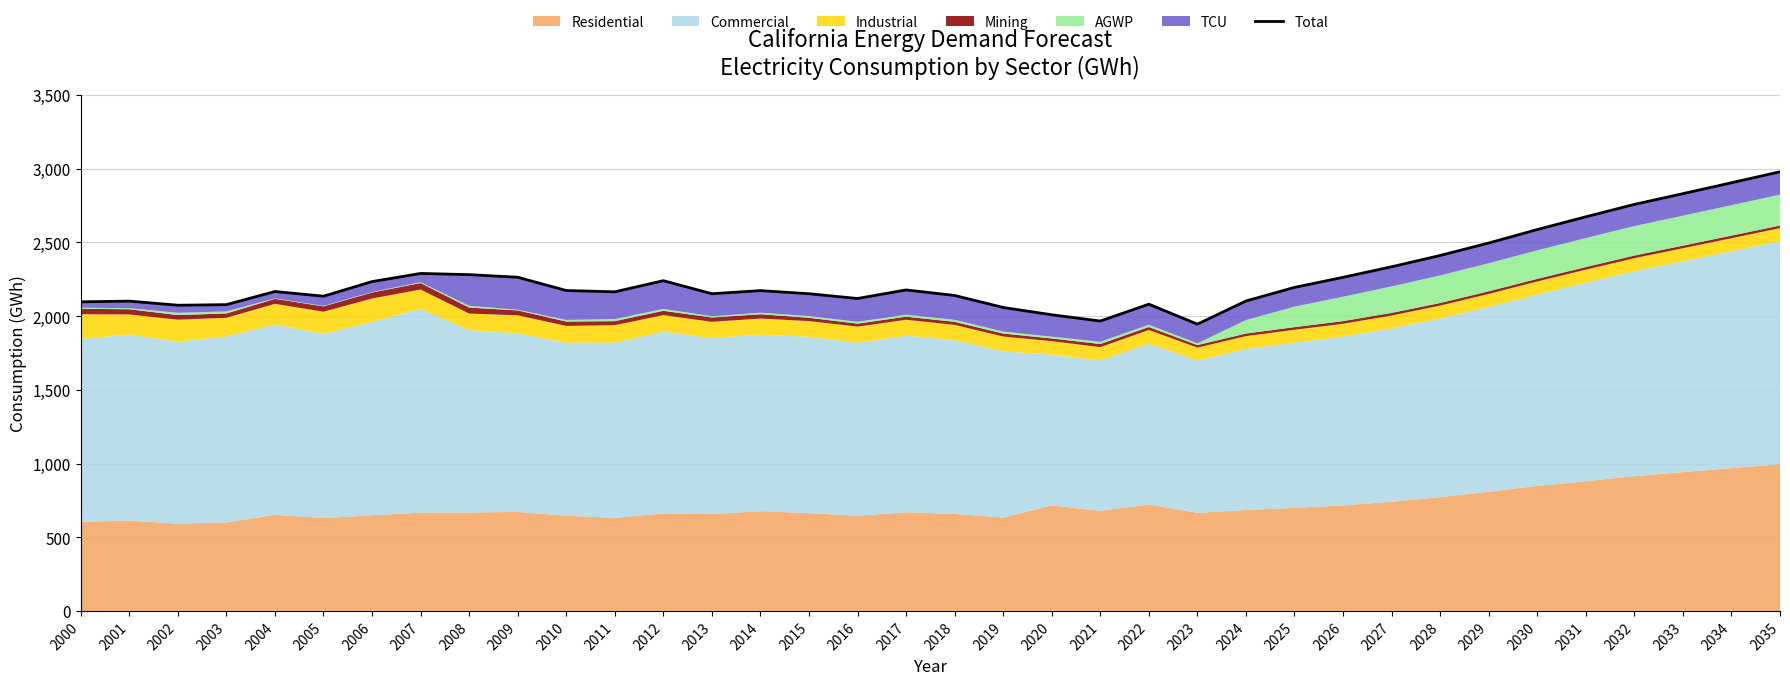

The chart shows a value of 2674.1 at 2031. True or false?

True